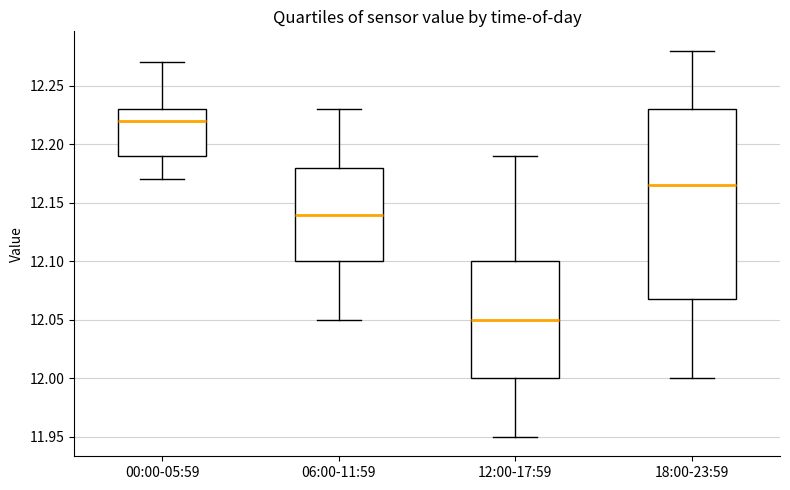

Where does the median line of the box for 06:00-11:59 sit on the y-axis? The values are not printed on the chart, so give them approximately, as read against the axis.

12.140